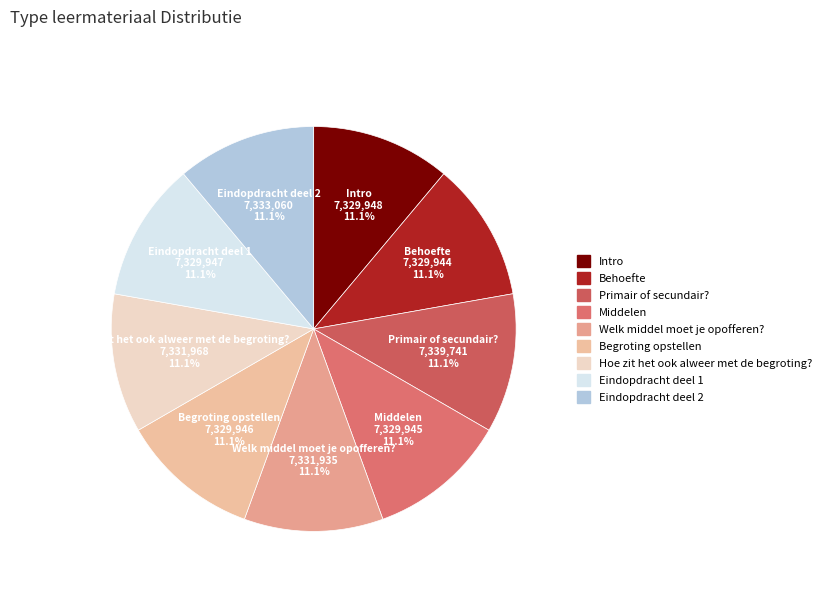

True or false: Intro accounts for 11% of the total.

True